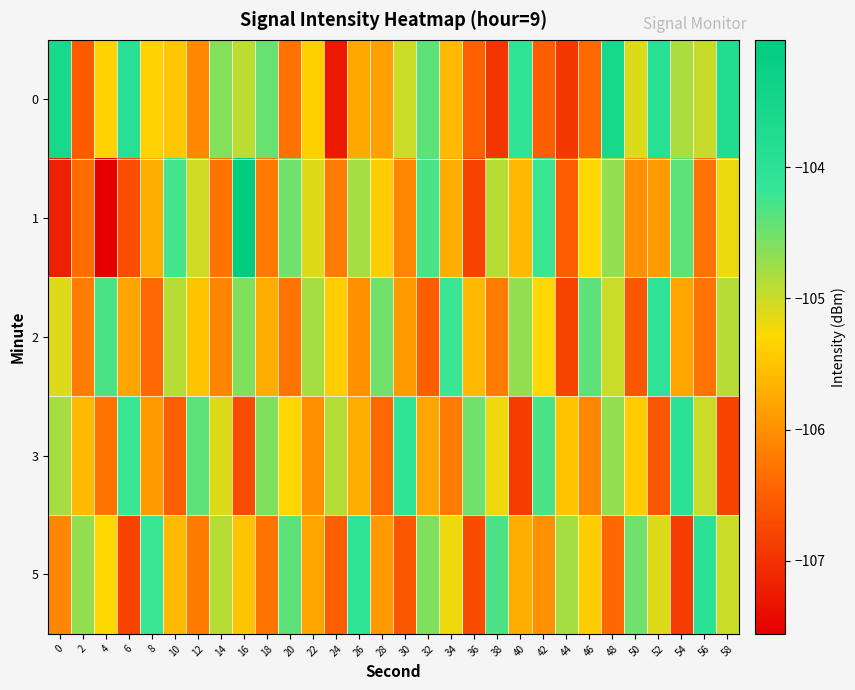

At 18, list the series in order from smallest to largest.

5, 1, 2, 3, 0